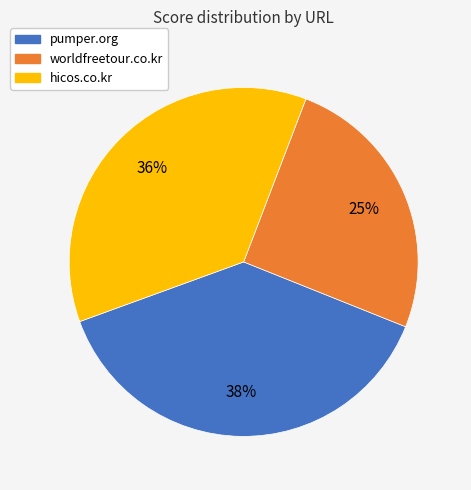

What is the smallest slice in the pie chart?

worldfreetour.co.kr